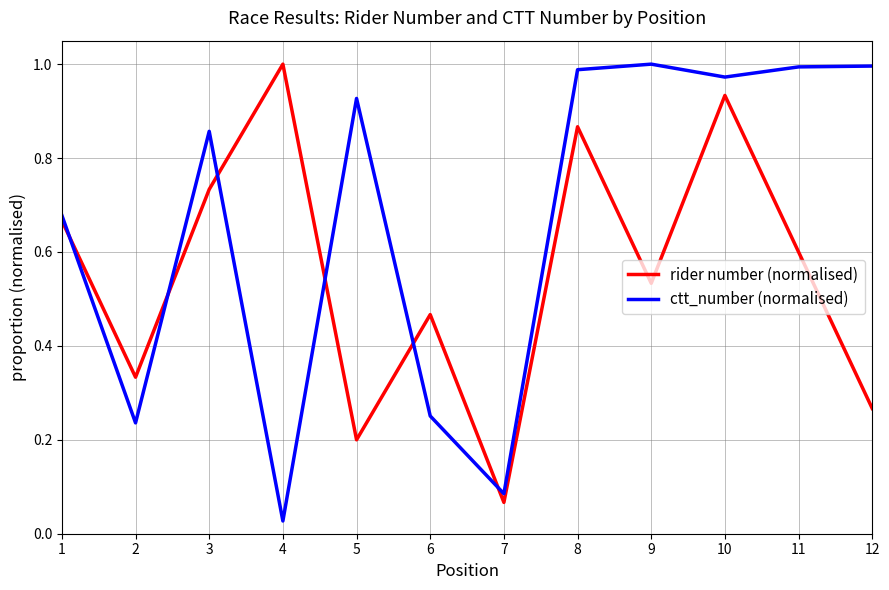

Is the value of rider number (normalised) at 11 greater than the value of ctt_number (normalised) at 10?

No